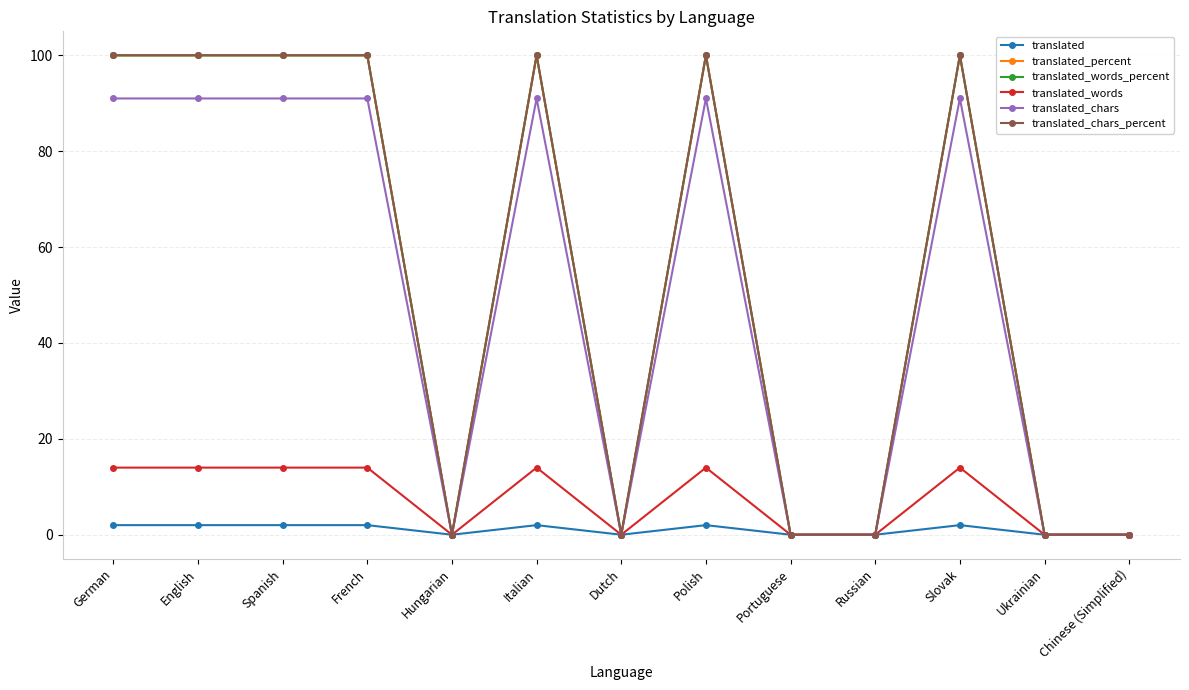

Reading left to right, what are all the values shown in this chart?

translated: German=2	English=2	Spanish=2	French=2	Hungarian=0	Italian=2	Dutch=0	Polish=2	Portuguese=0	Russian=0	Slovak=2	Ukrainian=0	Chinese (Simplified)=0
translated_percent: German=100	English=100	Spanish=100	French=100	Hungarian=0	Italian=100	Dutch=0	Polish=100	Portuguese=0	Russian=0	Slovak=100	Ukrainian=0	Chinese (Simplified)=0
translated_words_percent: German=100	English=100	Spanish=100	French=100	Hungarian=0	Italian=100	Dutch=0	Polish=100	Portuguese=0	Russian=0	Slovak=100	Ukrainian=0	Chinese (Simplified)=0
translated_words: German=14	English=14	Spanish=14	French=14	Hungarian=0	Italian=14	Dutch=0	Polish=14	Portuguese=0	Russian=0	Slovak=14	Ukrainian=0	Chinese (Simplified)=0
translated_chars: German=91	English=91	Spanish=91	French=91	Hungarian=0	Italian=91	Dutch=0	Polish=91	Portuguese=0	Russian=0	Slovak=91	Ukrainian=0	Chinese (Simplified)=0
translated_chars_percent: German=100	English=100	Spanish=100	French=100	Hungarian=0	Italian=100	Dutch=0	Polish=100	Portuguese=0	Russian=0	Slovak=100	Ukrainian=0	Chinese (Simplified)=0